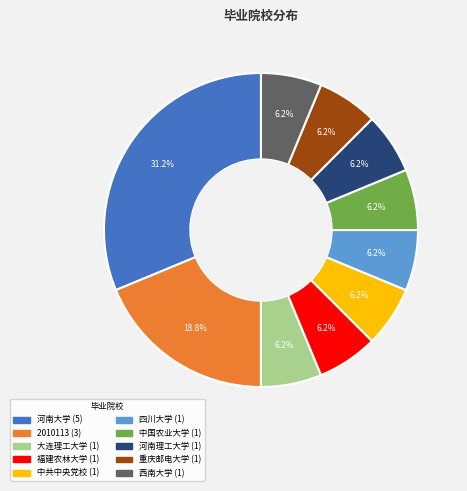

Combined, do 中国农业大学 and 重庆邮电大学 account for over 50%?

No